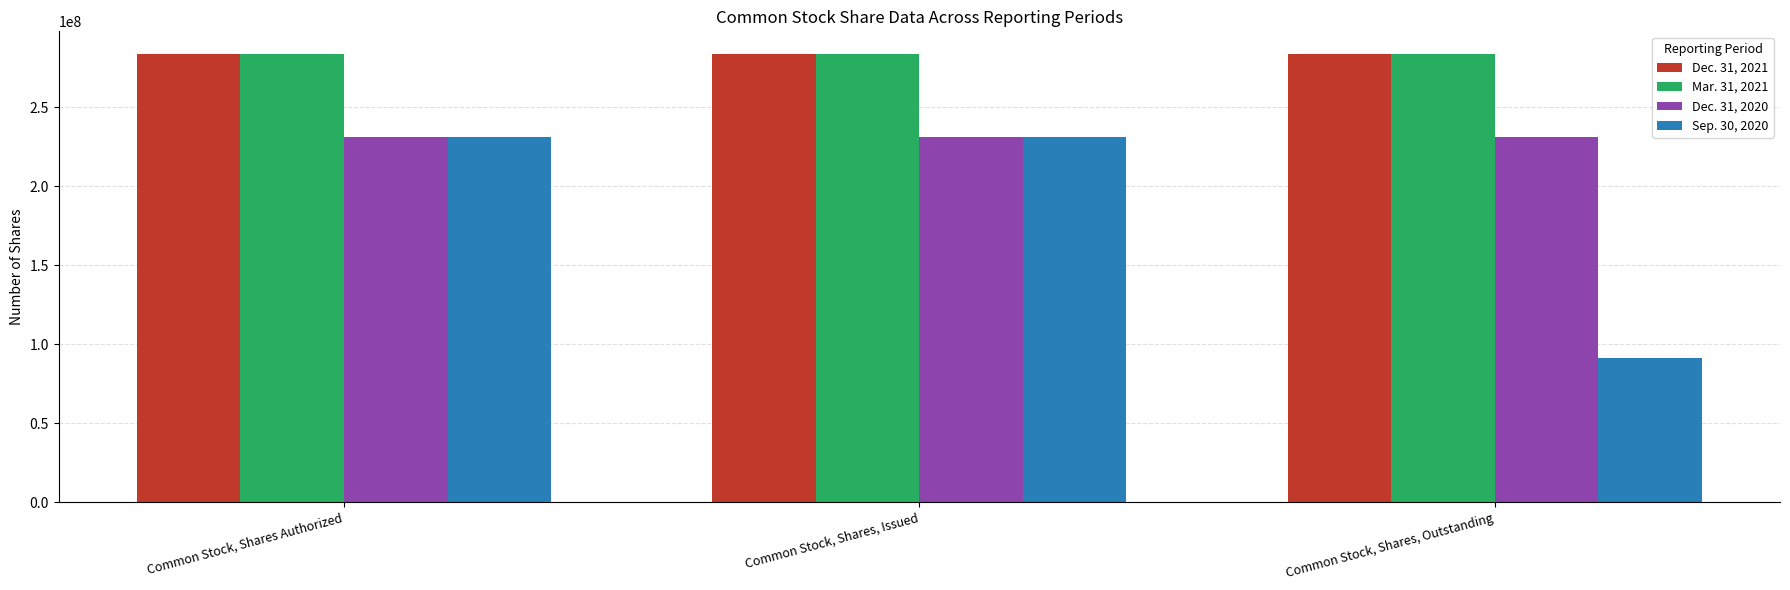

What is the difference between the highest and lowest values at Common Stock, Shares Authorized?

52950000